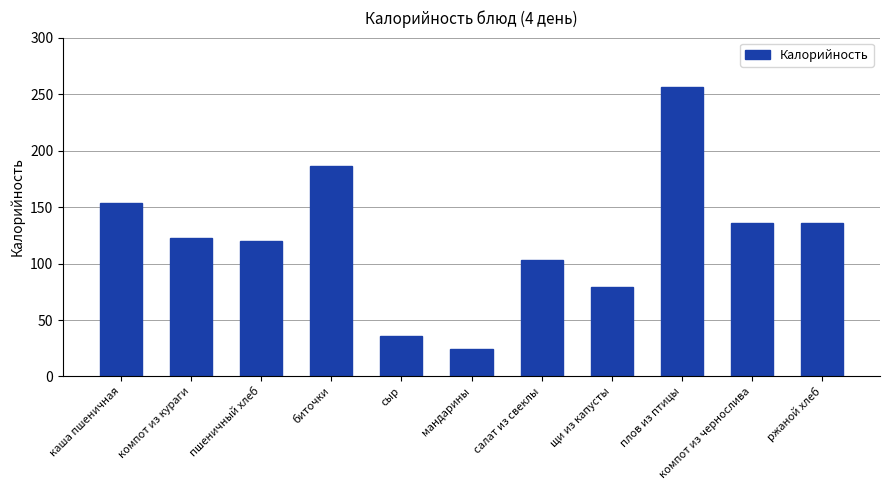

How many bars are there in total?

11